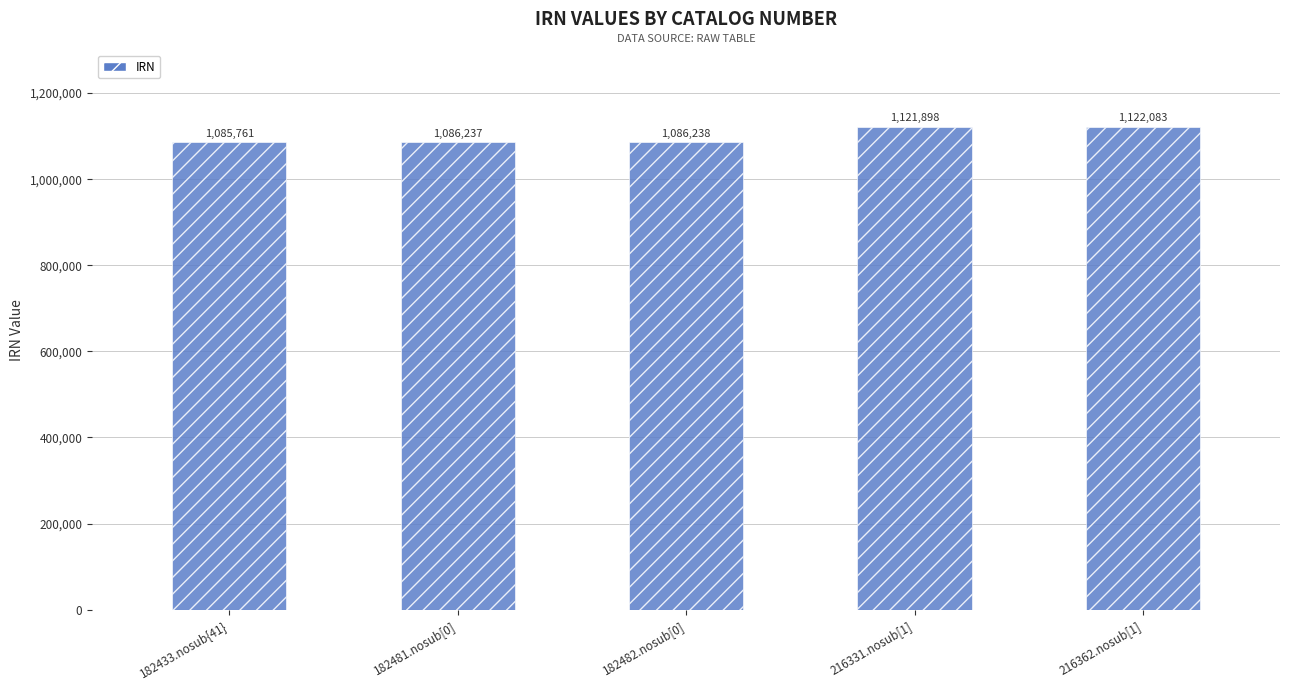

The chart shows a value of 386796 at 216362.nosub[1]. True or false?

False